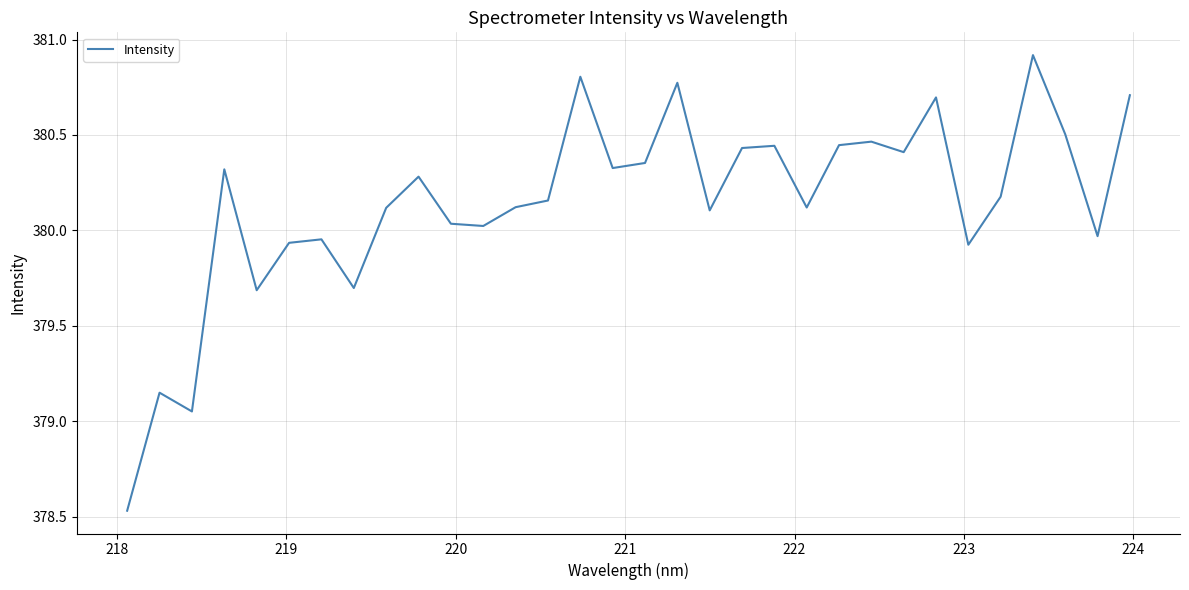

What is the difference between the maximum and minimum values?

2.4